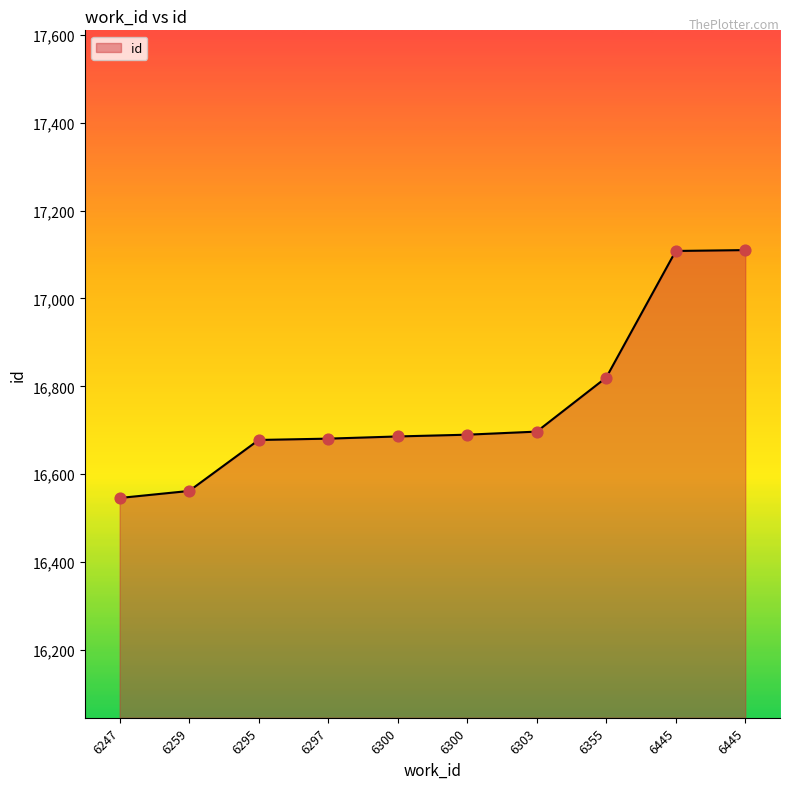

Approximately how many times larger is the value at 6247 compared to 6445?

1.0